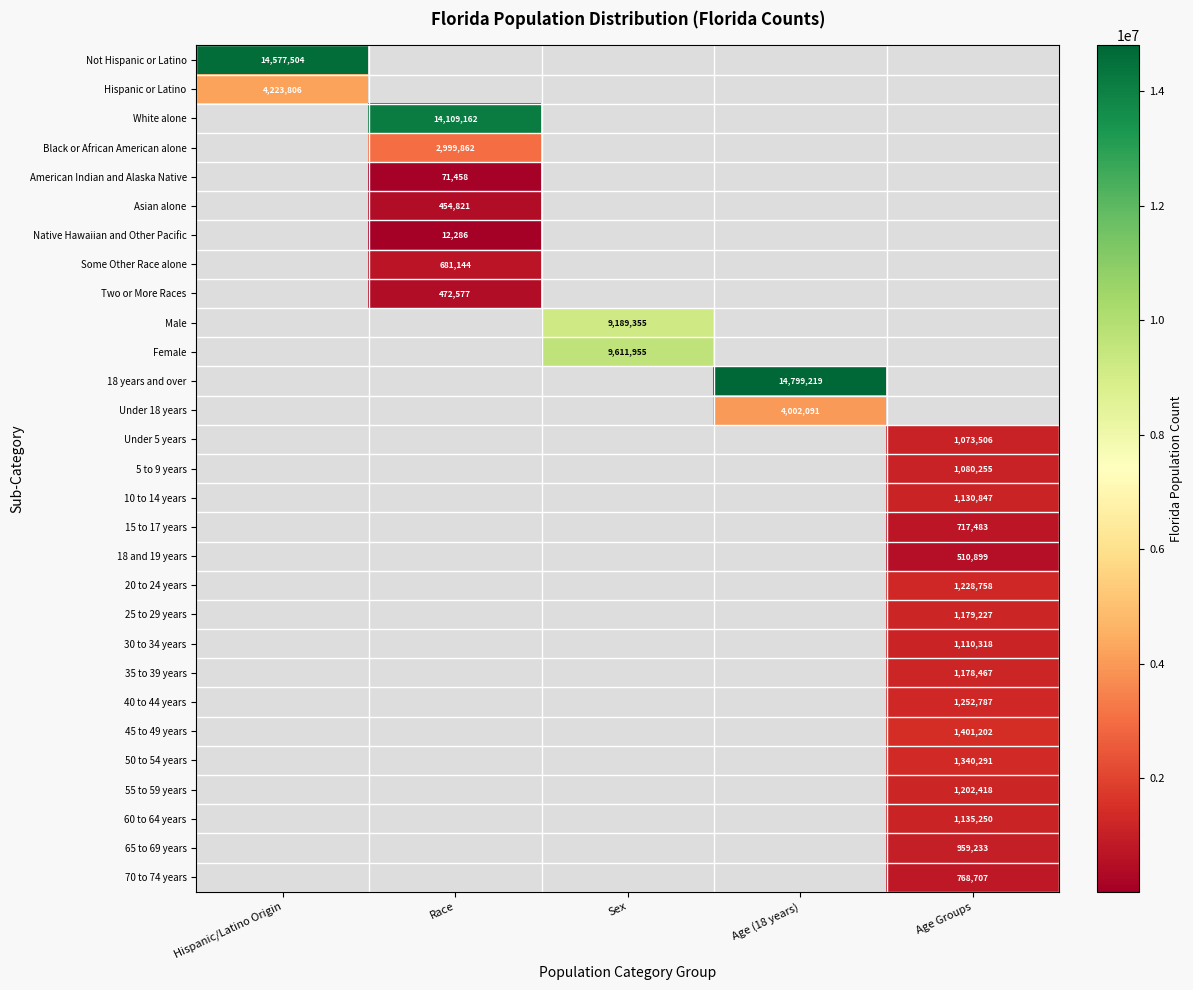

Is it true that Hispanic or Latino equals 7056800 at Hispanic/Latino Origin?

False